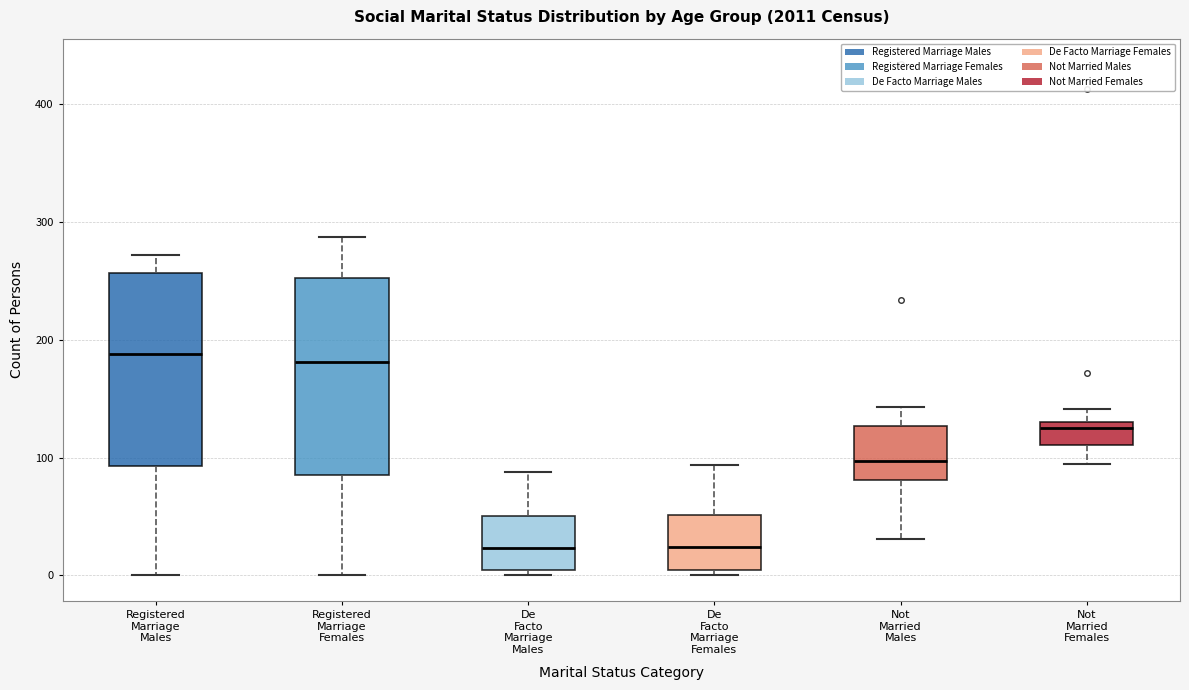

Reading left to right, transcribe this box plot: for each box, give where its median line is, the range the box spans, and where its two whiskers end, as read against the y-axis. The values are not printed on the chart, so give them approximately, as read against the axis.

Registered Marriage Males: median 190, box 90 to 260, whiskers 0 to 270
Registered Marriage Females: median 180, box 90 to 250, whiskers 0 to 290
De Facto Marriage Males: median 20, box 0 to 50, whiskers 0 (just below the box's lower edge) to 90
De Facto Marriage Females: median 20, box 10 to 50, whiskers 0 to 90
Not Married Males: median 100, box 80 to 130, whiskers 30 to 140
Not Married Females: median 130 (just below the box's upper edge), box 110 to 130, whiskers 100 to 140